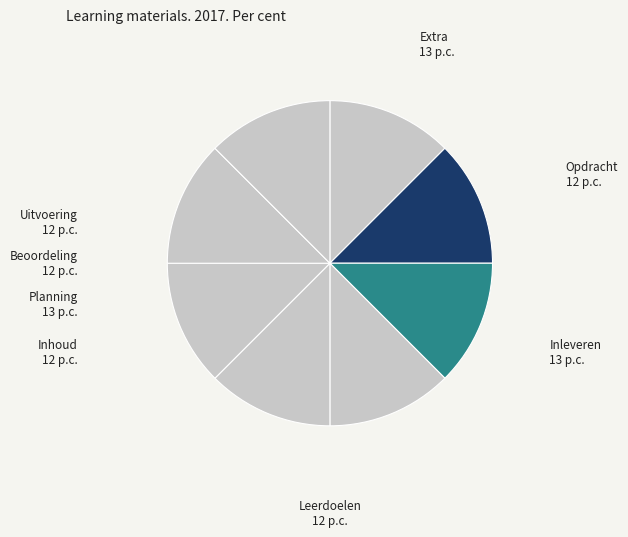

Count the number of slices in the pie.

8